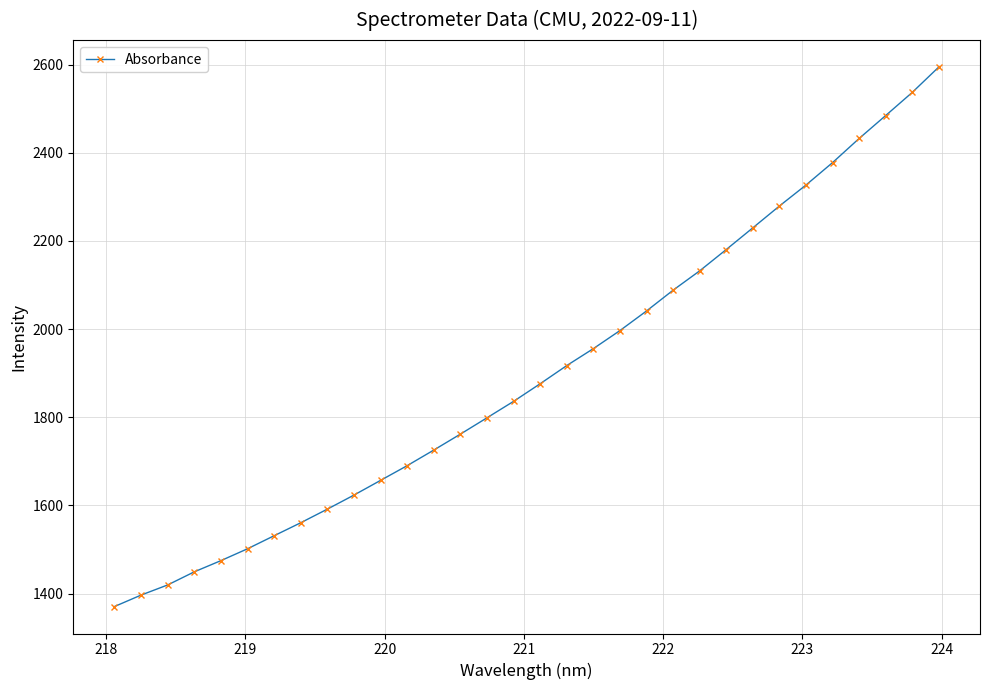

What is the difference between the maximum and minimum values?

1223.8